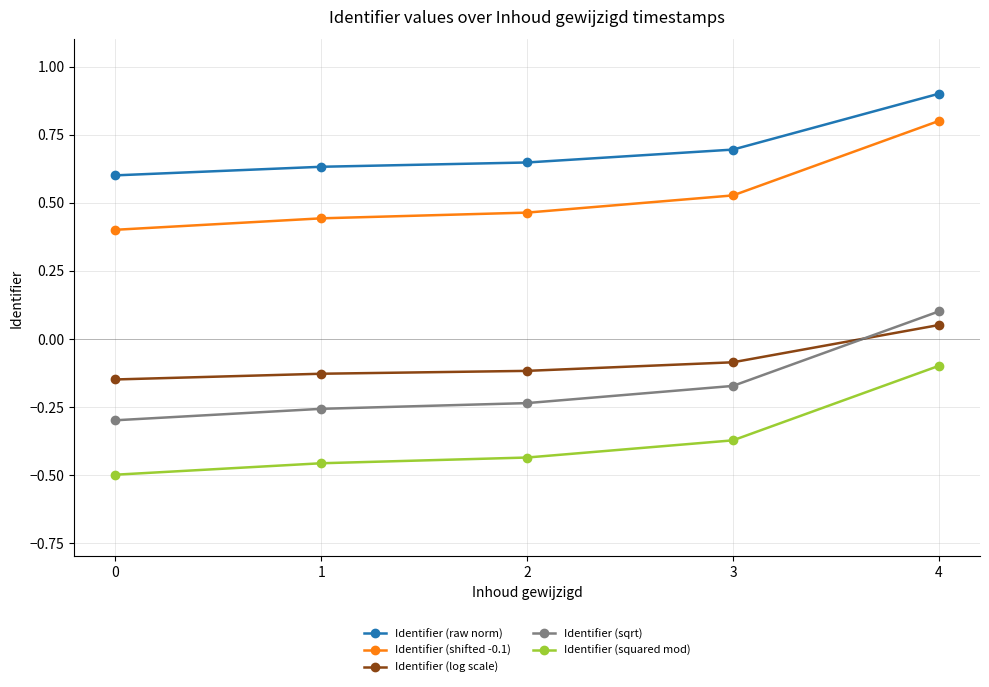

What is the sum of all Identifier (shifted -0.1) values?

2.6